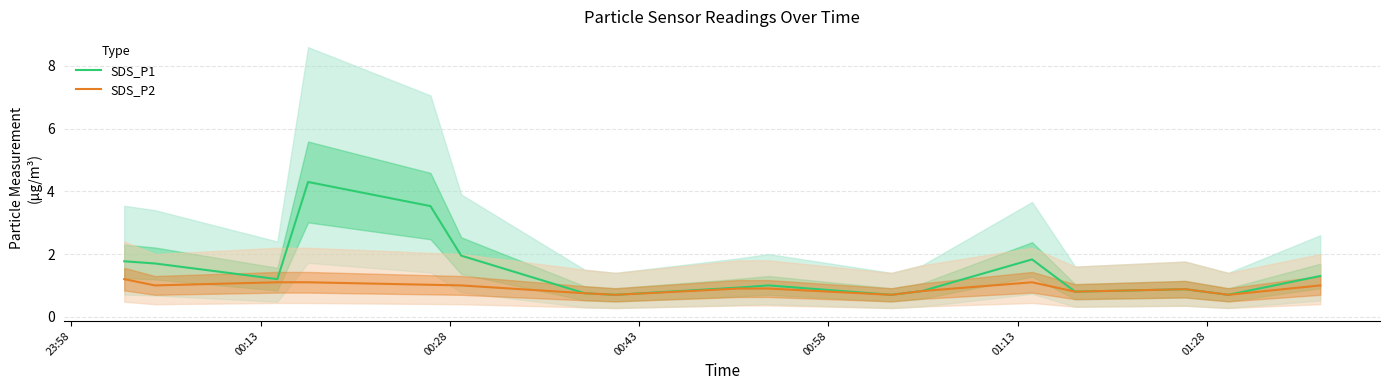

What is the greatest value displayed?

4.3